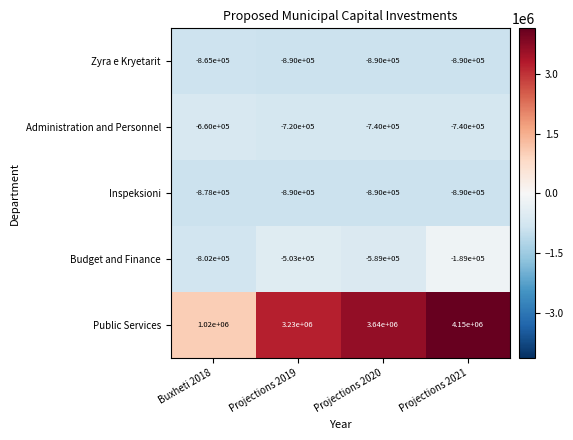

List the series in order of their peak value, highest first.

Public Services, Budget and Finance, Administration and Personnel, Zyra e Kryetarit, Inspeksioni